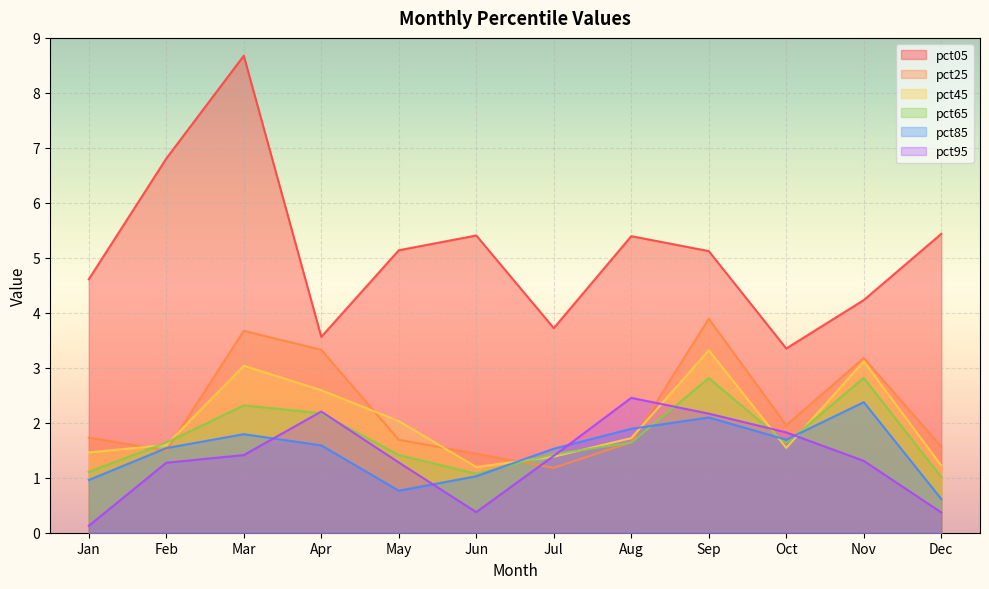

Which has a higher value, Oct or Feb?

Feb